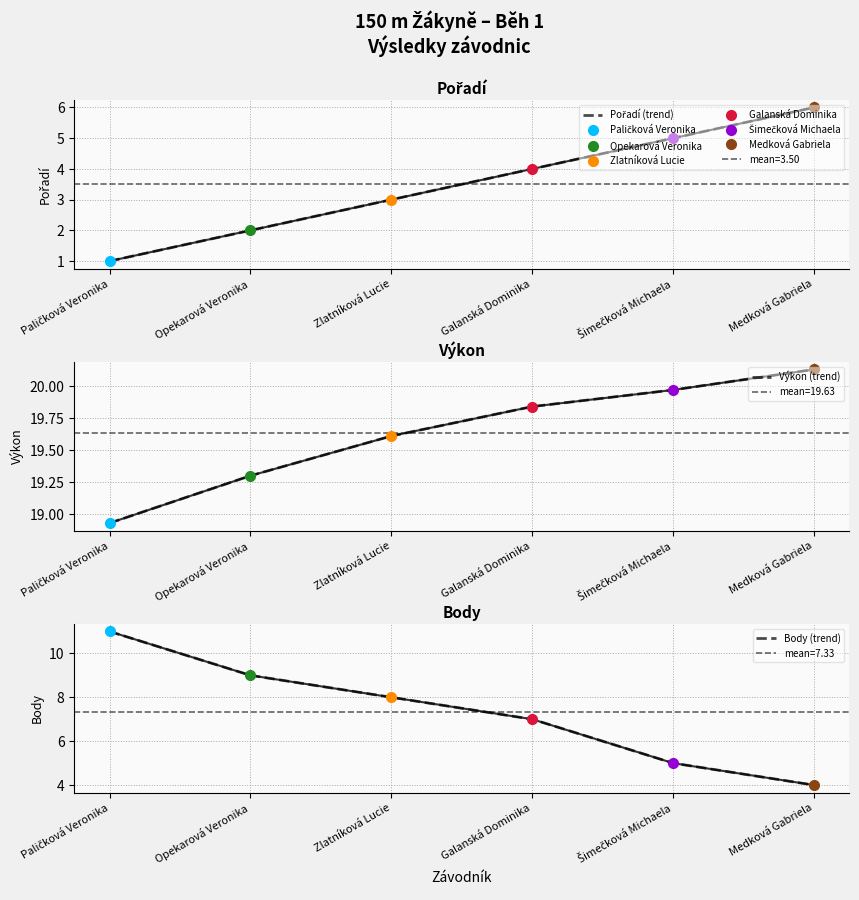

What is the label of the 2nd point from the right?

Šimečková Michaela